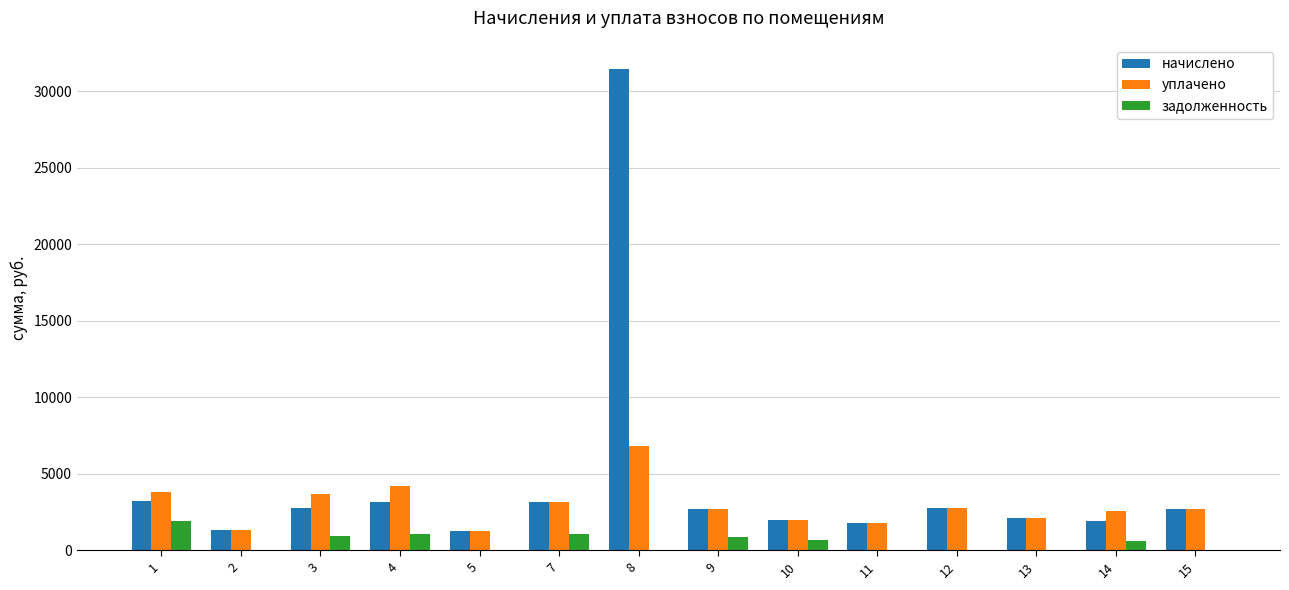

Does the chart contain stacked bars?

No